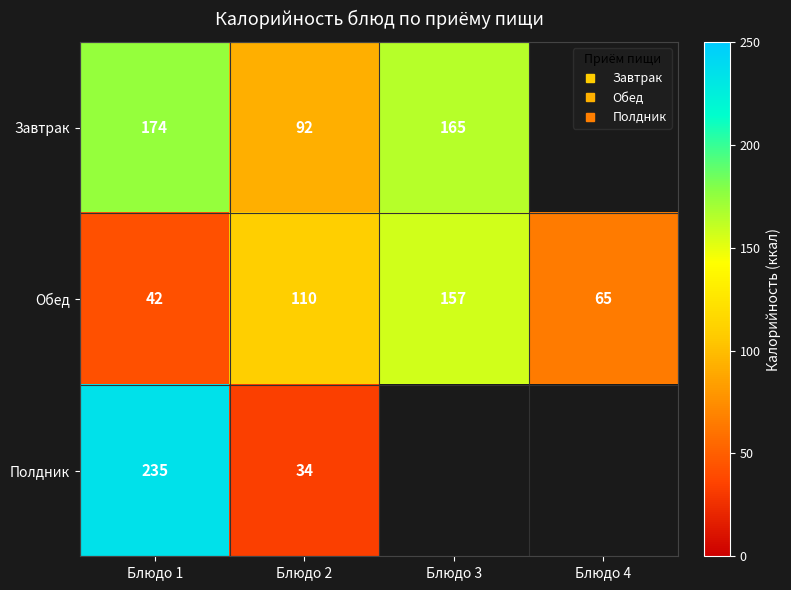

What value does the Полдник series have at Блюдо 1?

235.0